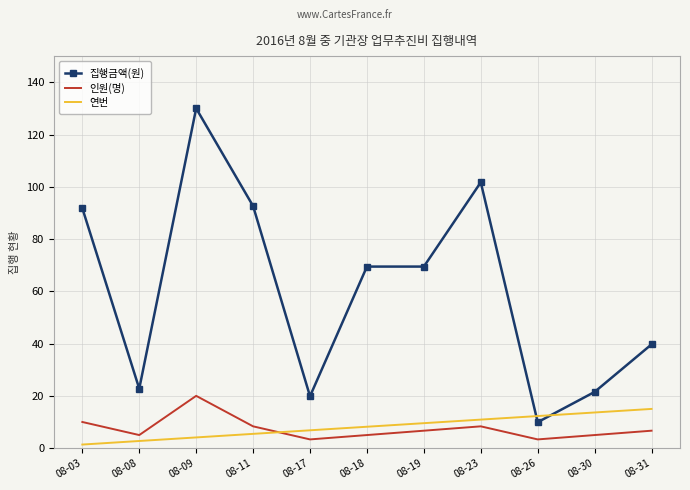

Rank the series at 08-30 from highest to lowest value.

집행금액(원), 연번, 인원(명)